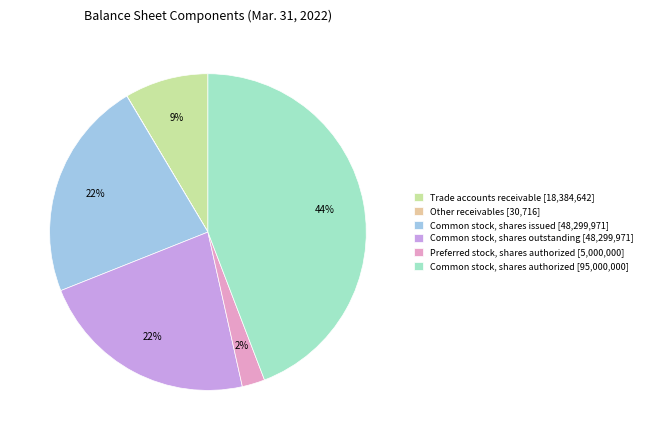

Does Common stock, shares issued represent more than half of the total?

No